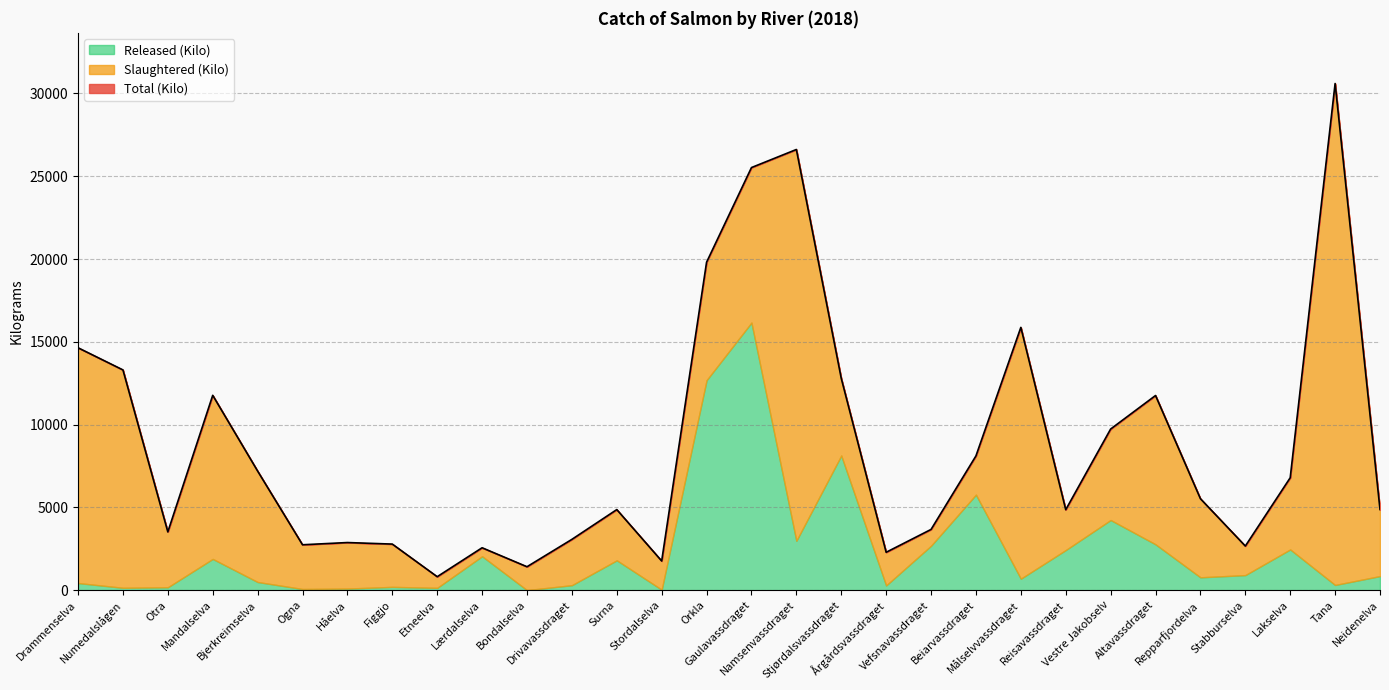

The Total (Kilo) series shows 7409 at Repparfjordelva. True or false?

False